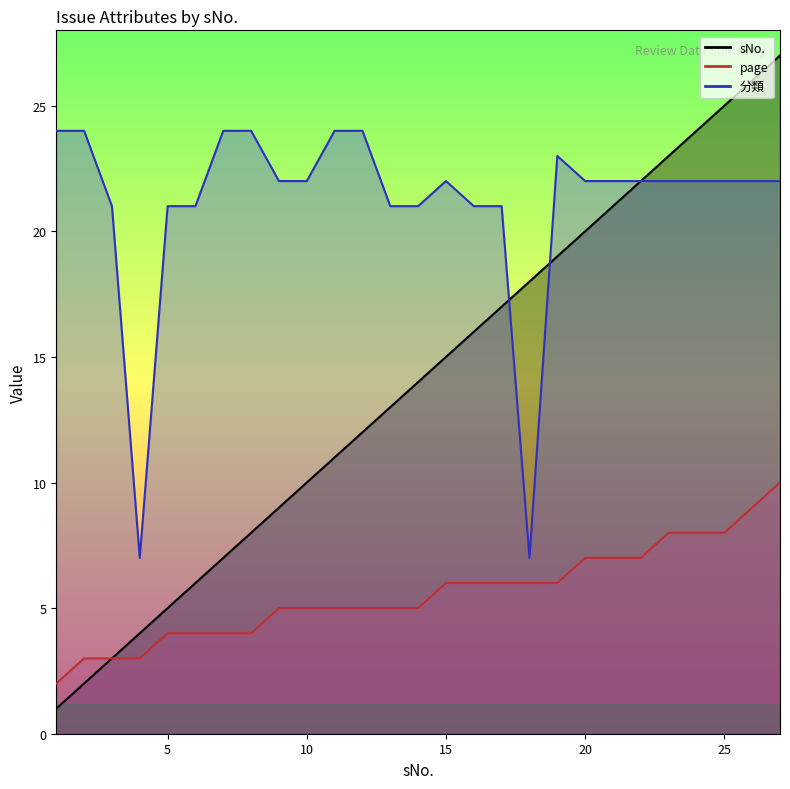

At 7, list the series in order from largest to smallest.

分類, sNo., page